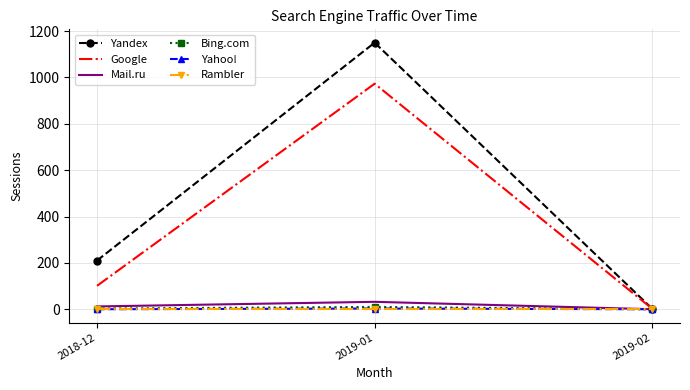

What position from the right is 2019-01?

2